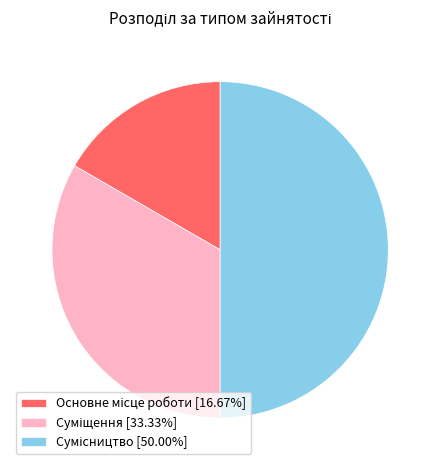

How many slices are in this pie chart?

3